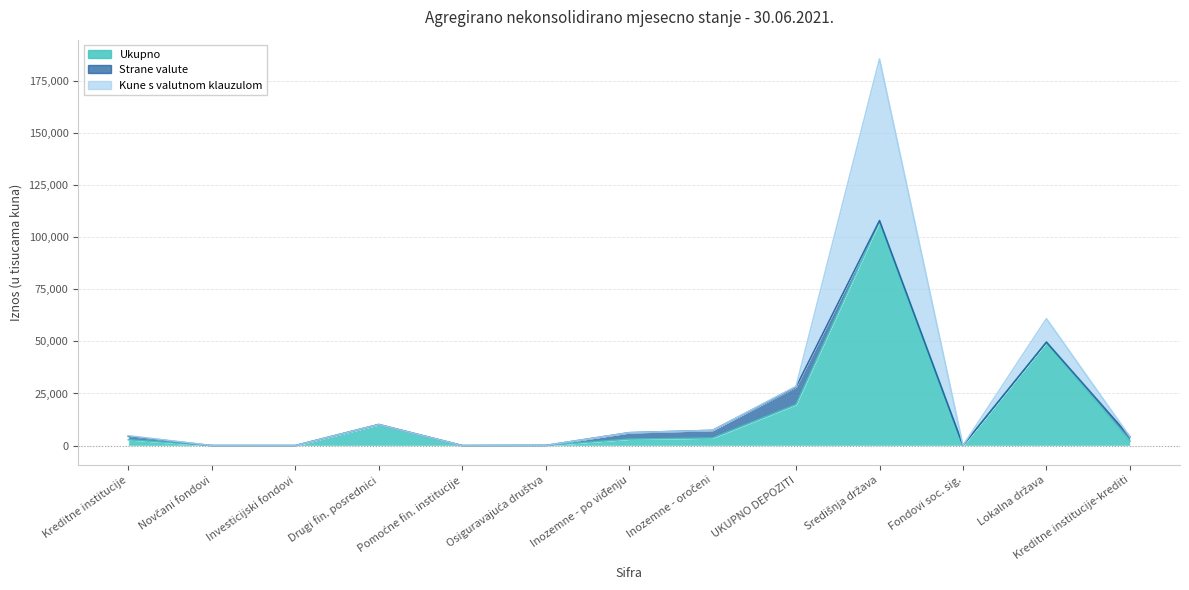

What is the highest value of the Strane valute series?

8449